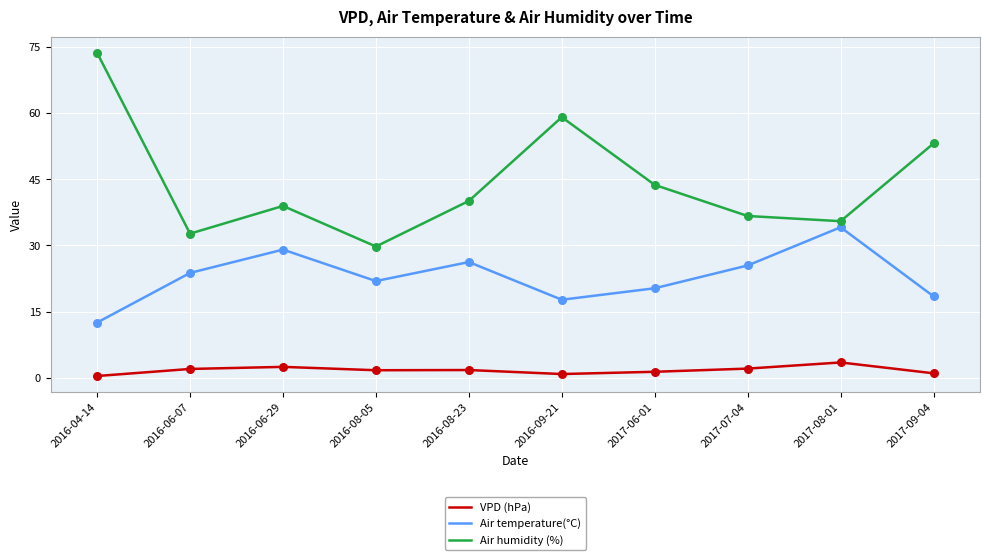

At how many categories does at least one series exceed 14?

10